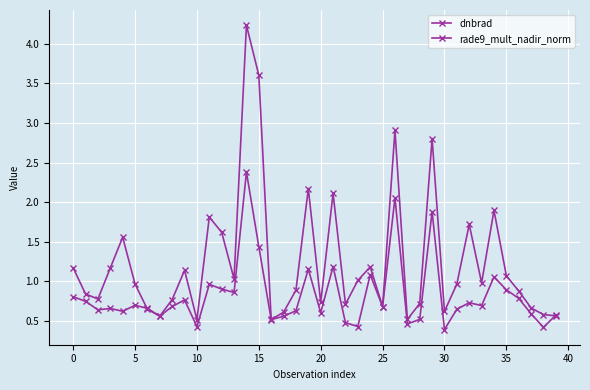

Does the chart display data point markers on the line(s)?

Yes